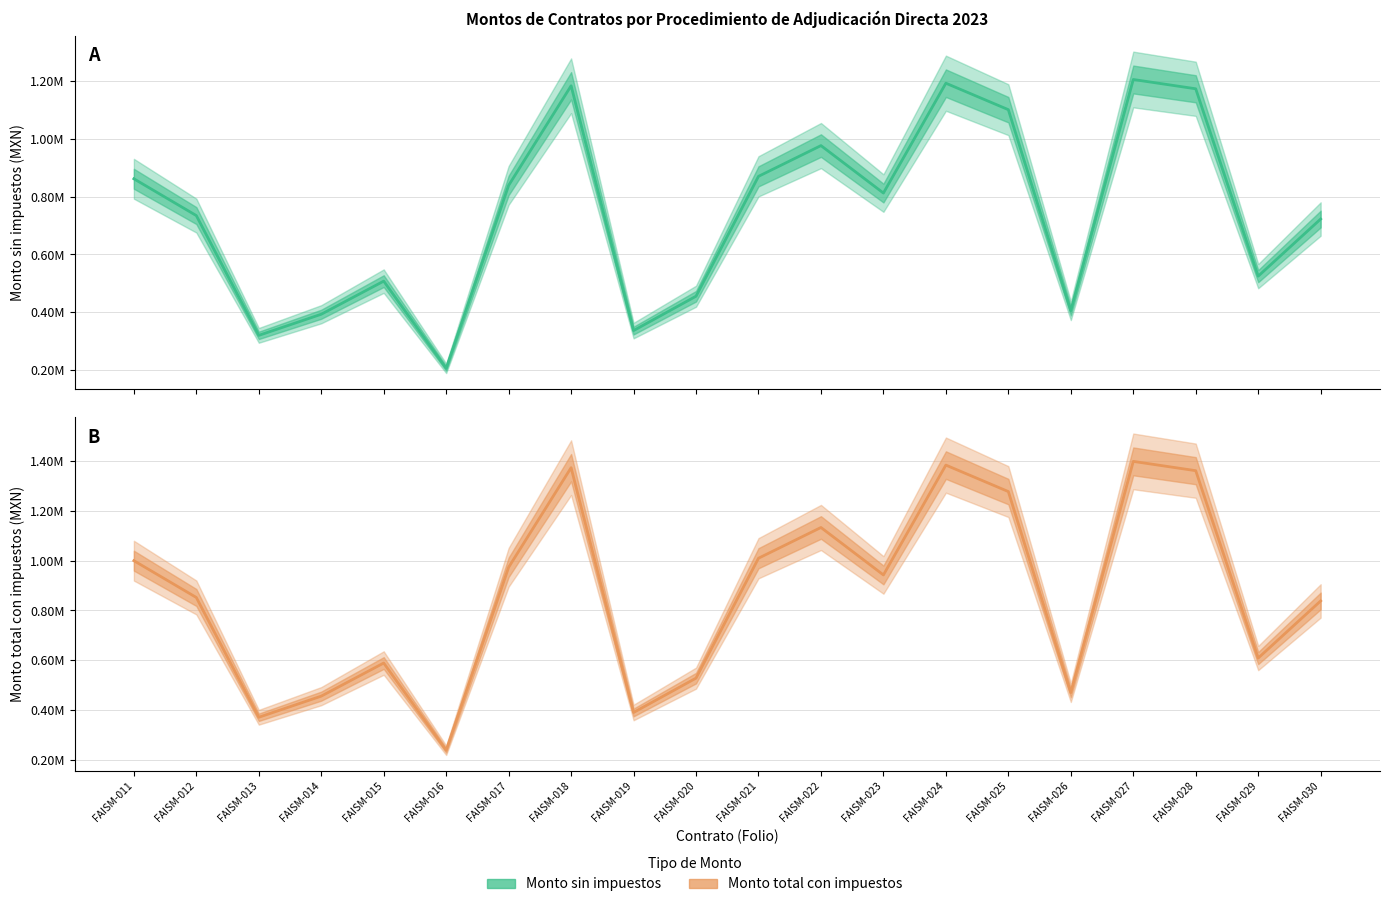

Which has a higher value, FAISM-030 or FAISM-025?

FAISM-025